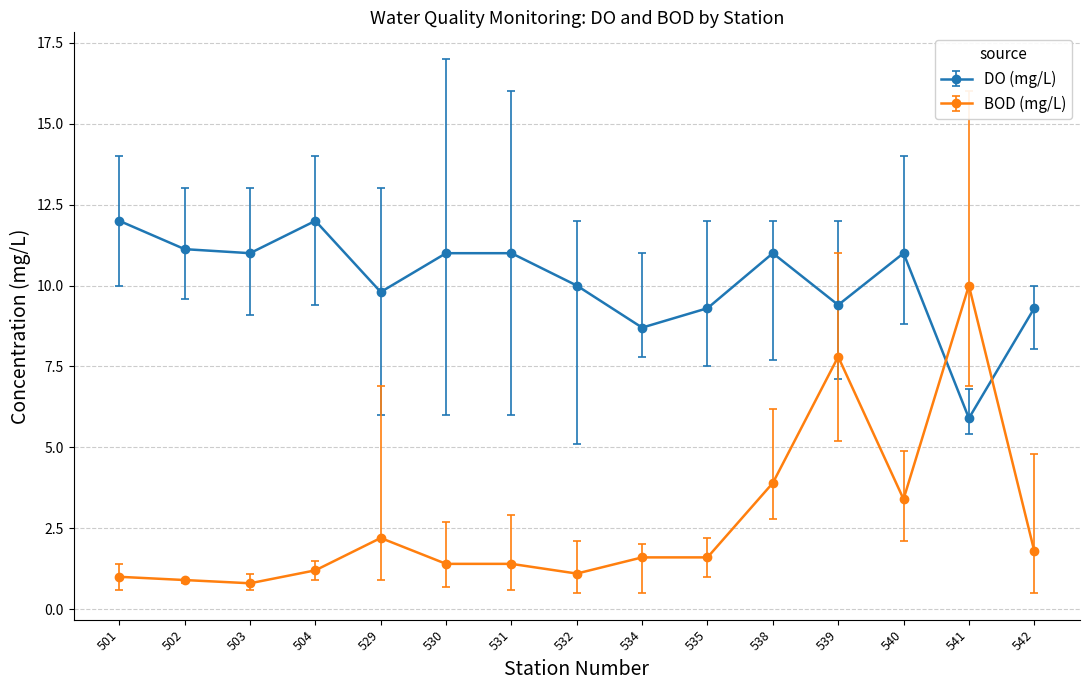

What is the spread (max minus min) of values at 542?

7.5